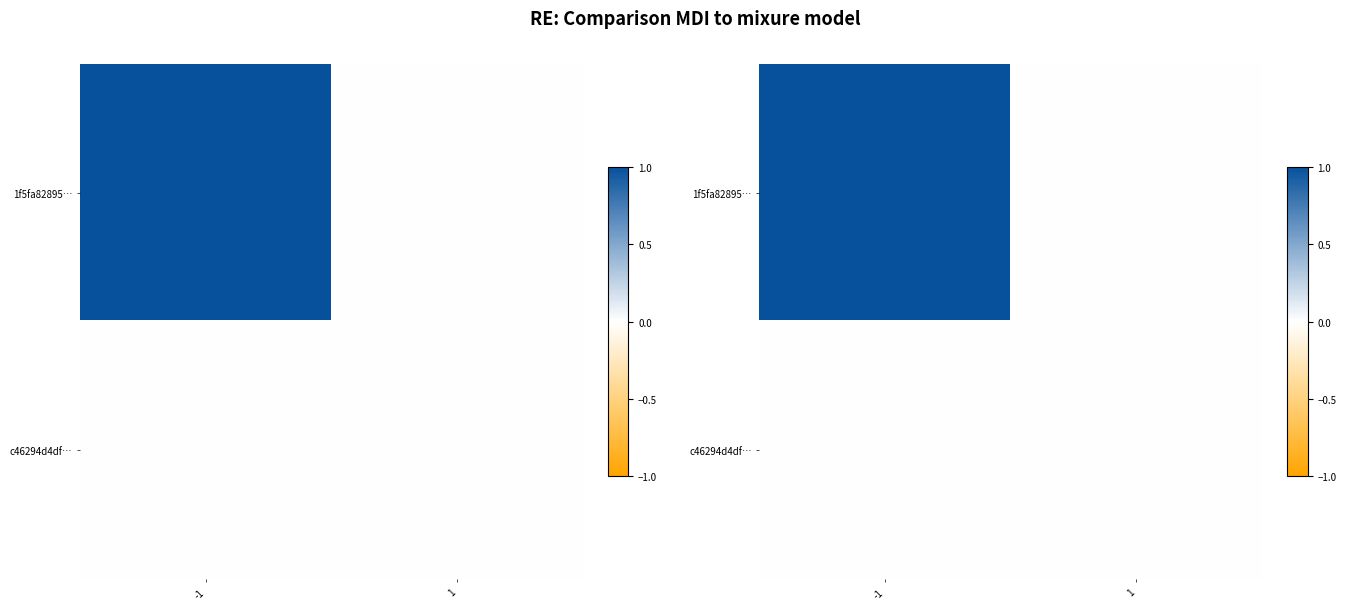

What is the total value across all series at -1?

1